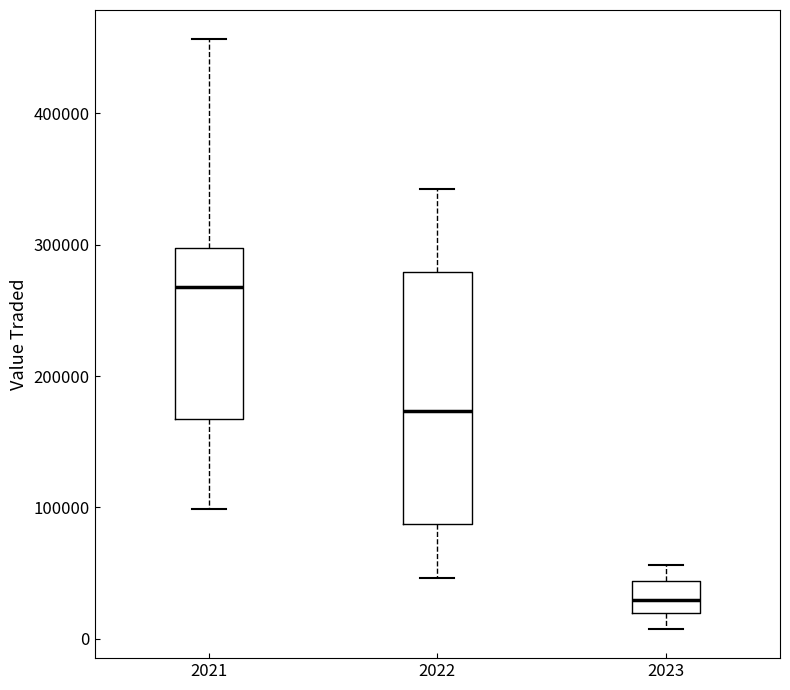

Comparing the boxes themselves (not the whiskers), which one is the tallest?

2022